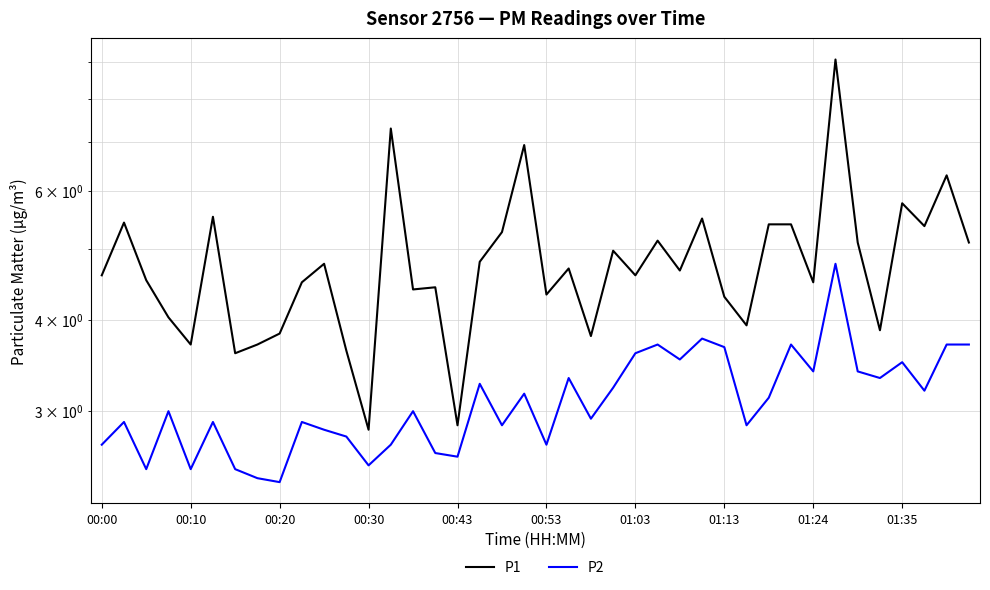

How many values in the P2 series are below 3?

19